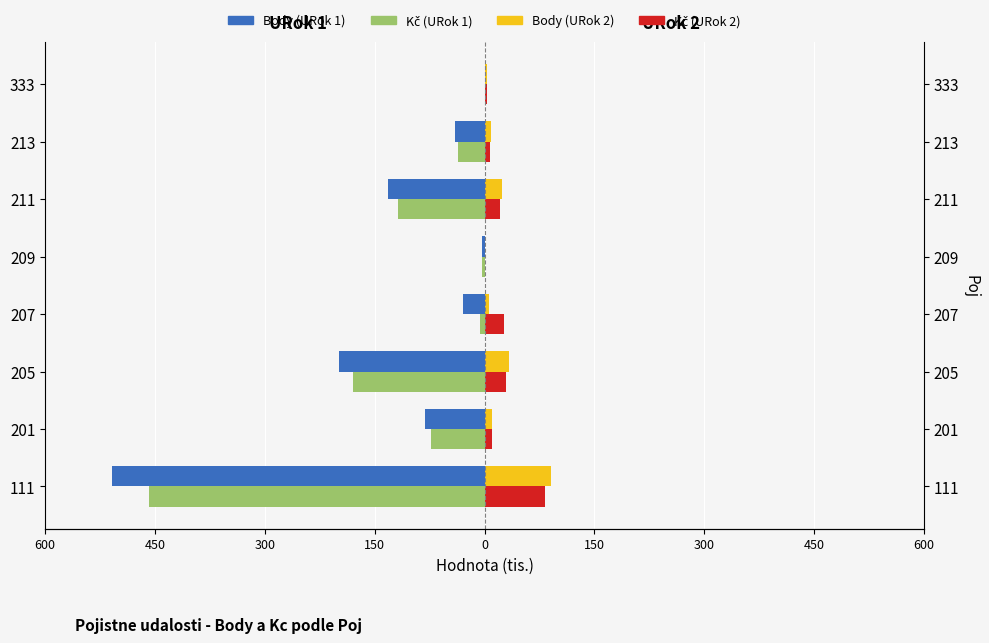

Which has a higher value, 209 or 333?

333